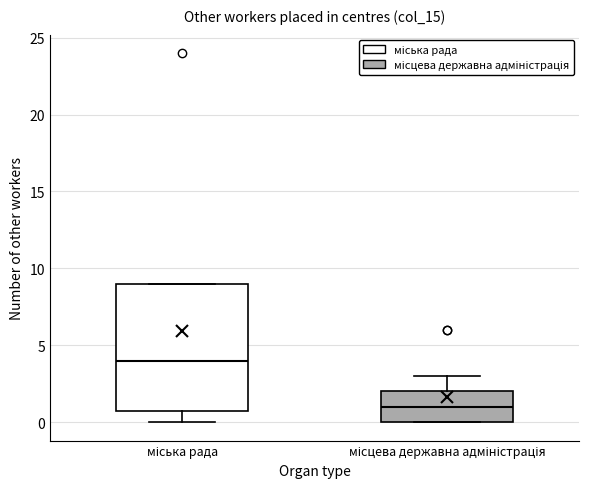

Where does the median line of the box for місцева державна адміністрація sit on the y-axis? The values are not printed on the chart, so give them approximately, as read against the axis.

1